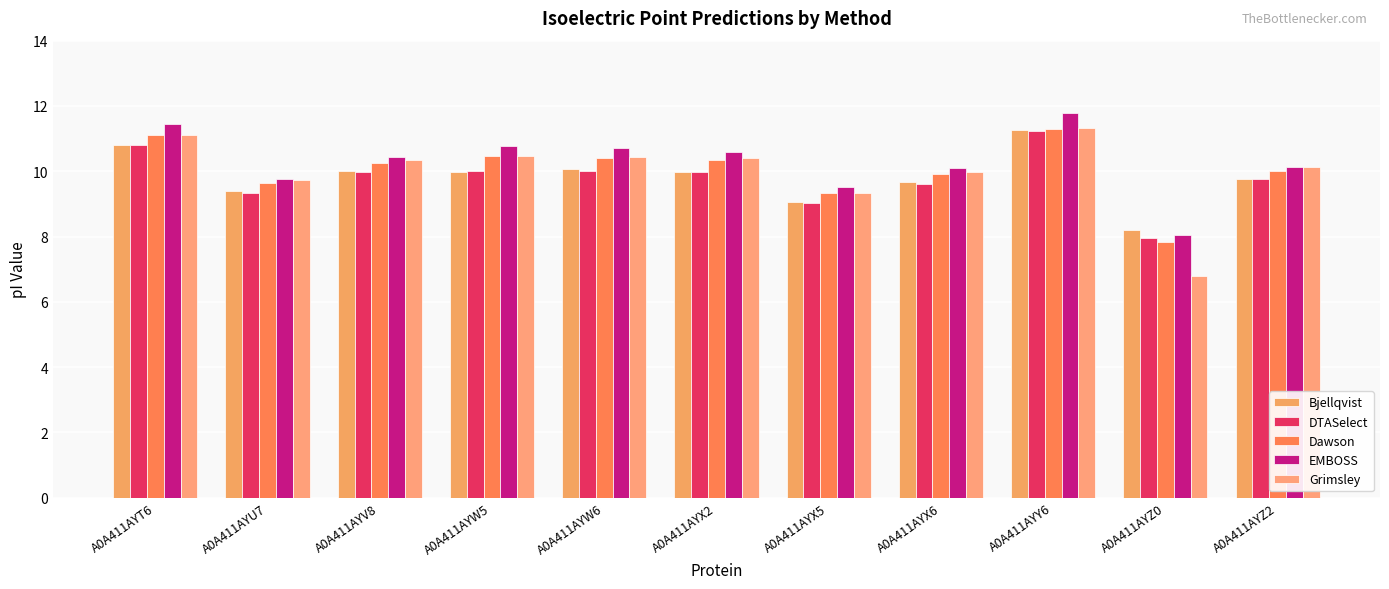

Is it true that DTASelect equals 14.7 at A0A411AYW5?

False